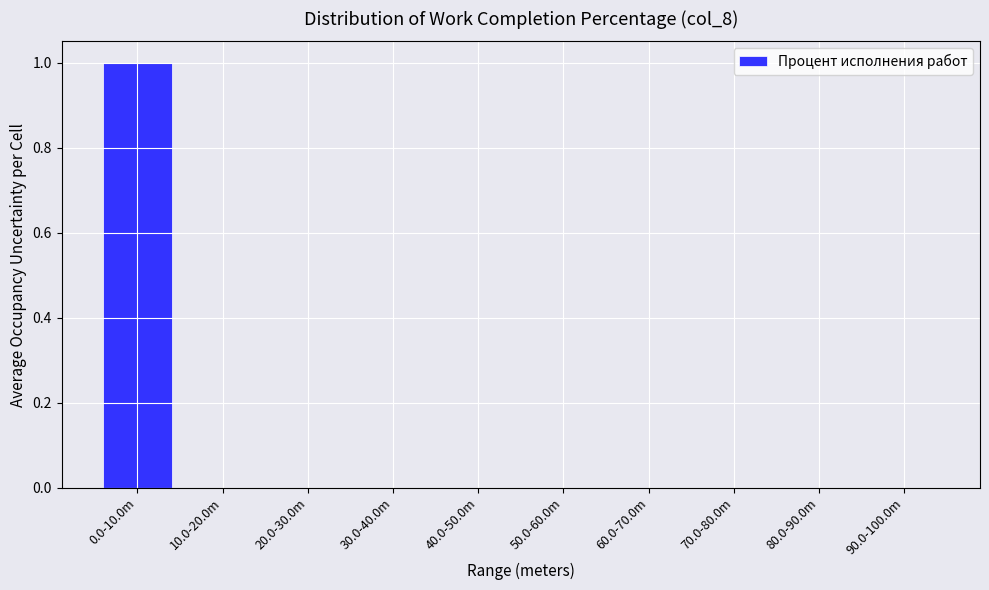

Reading left to right, list all the values displayed in this chart.

0.0-10.0m=1	10.0-20.0m=0	20.0-30.0m=0	30.0-40.0m=0	40.0-50.0m=0	50.0-60.0m=0	60.0-70.0m=0	70.0-80.0m=0	80.0-90.0m=0	90.0-100.0m=0